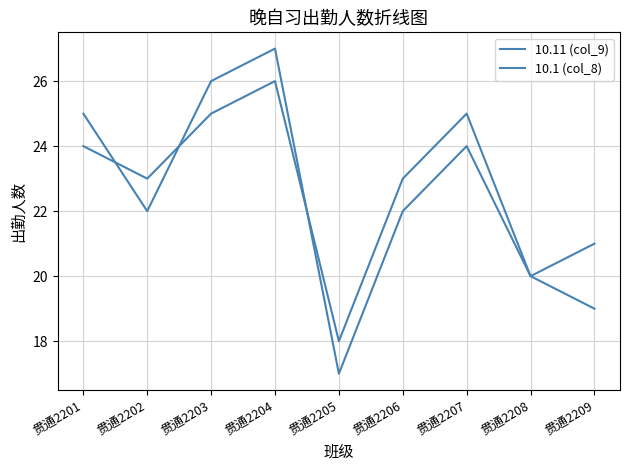

Does the chart have visible grid lines?

Yes